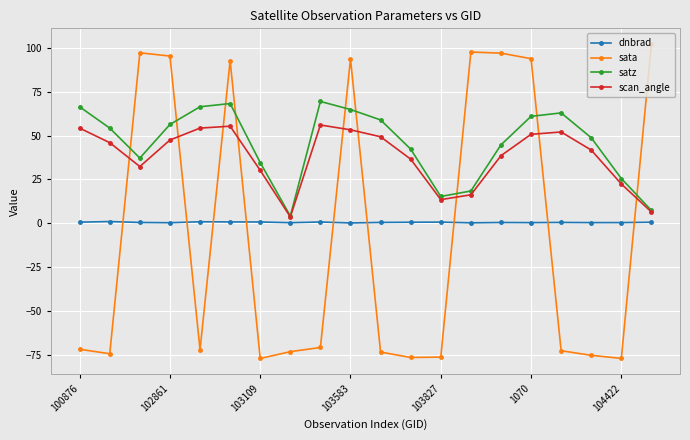

List the series in order of their peak value, lowest first.

dnbrad, scan_angle, satz, sata